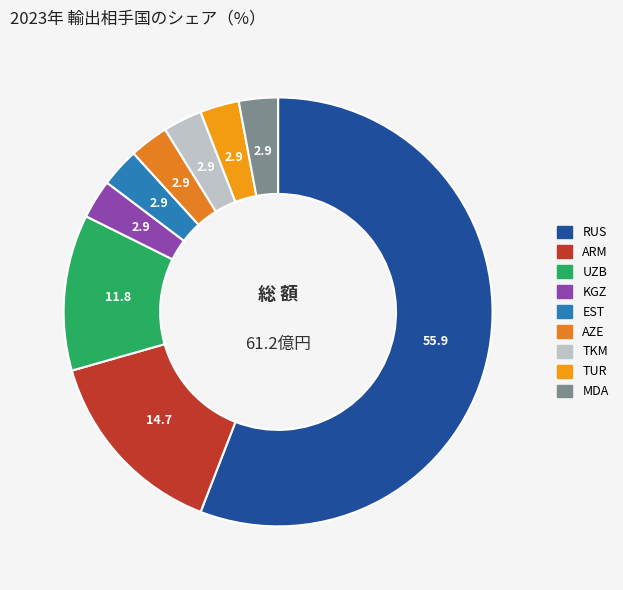

How many slices are in this pie chart?

9